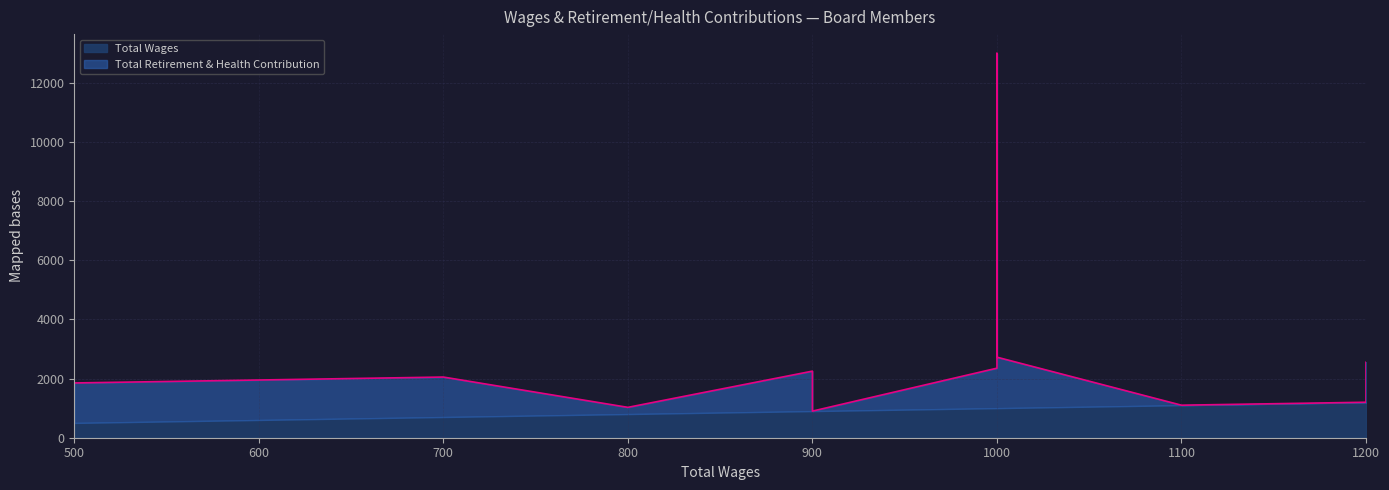

List the labels in order of value, largest first.

1000, 1000, 1200, 1000, 900, 900, 700, 500, 1200, 1100, 1100, 800, 900